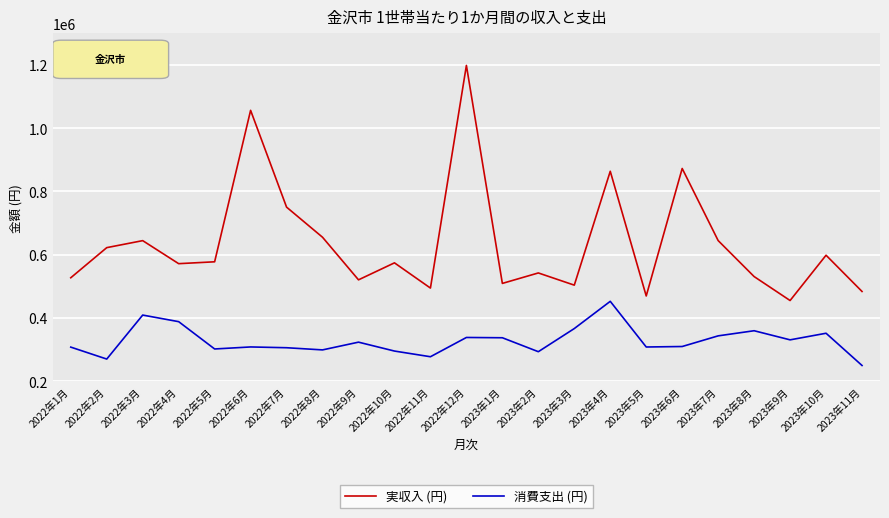

List the series in order of their overall mean, lowest first.

消費支出 (円), 実収入 (円)